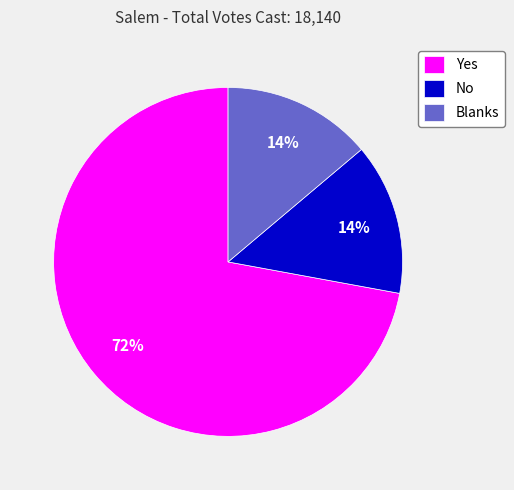

To the nearest percent, what is the difference between the largest and smallest slice percentages?

58%